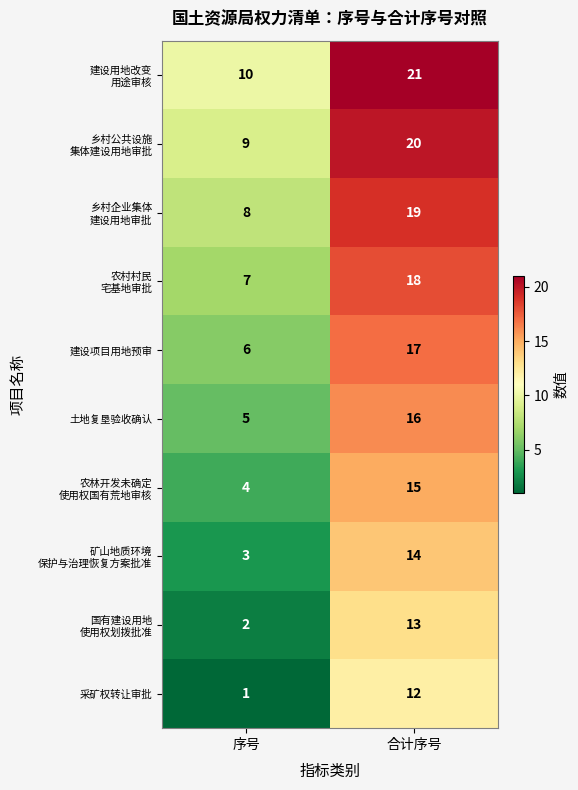

Which category has the highest value across all series?

合计序号